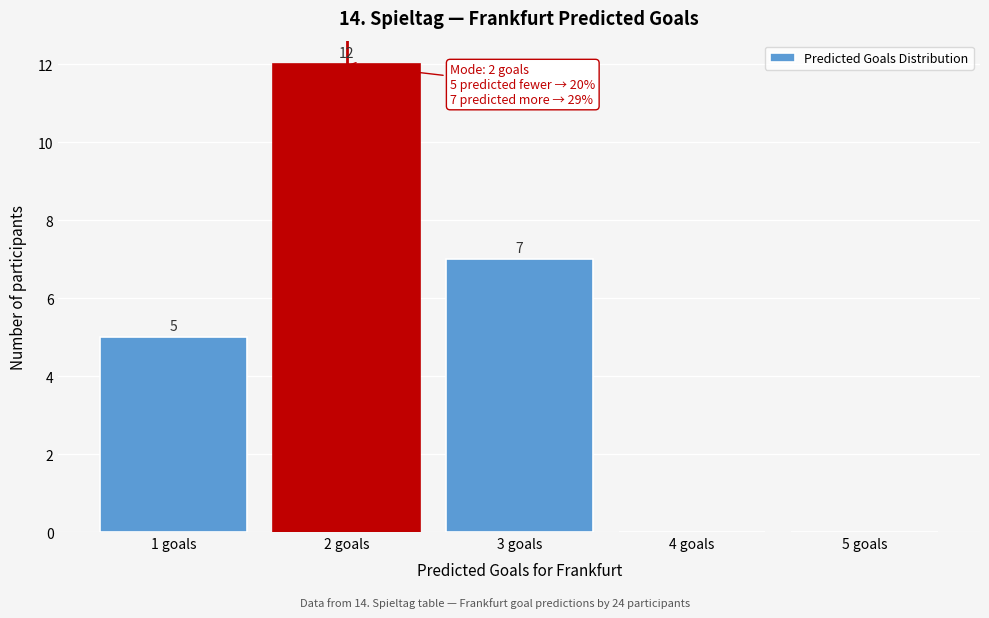

Which range on the x-axis has the tallest bar?

1.5 to 2.5